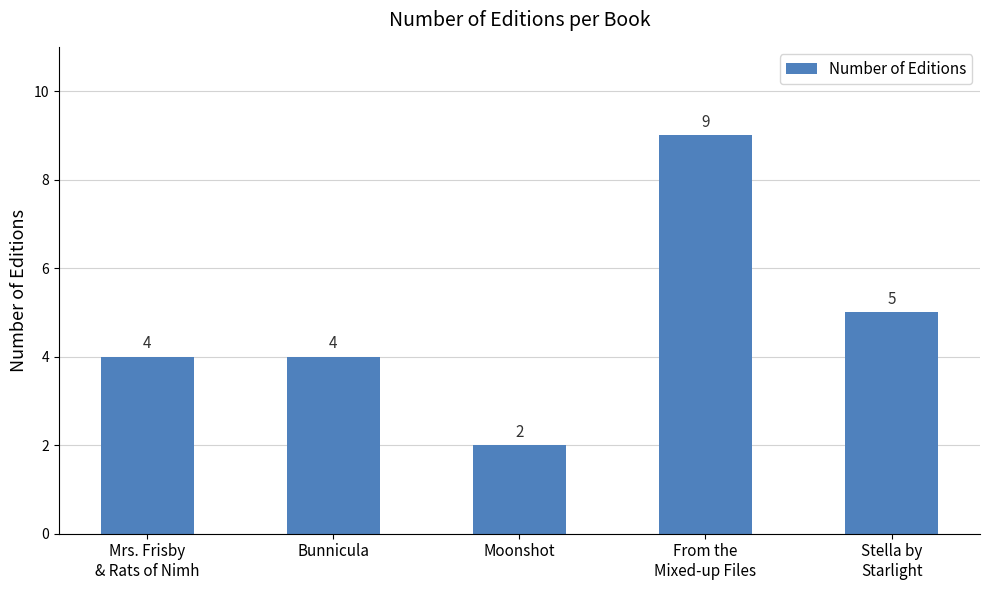

What is the difference between the maximum and minimum values?

7